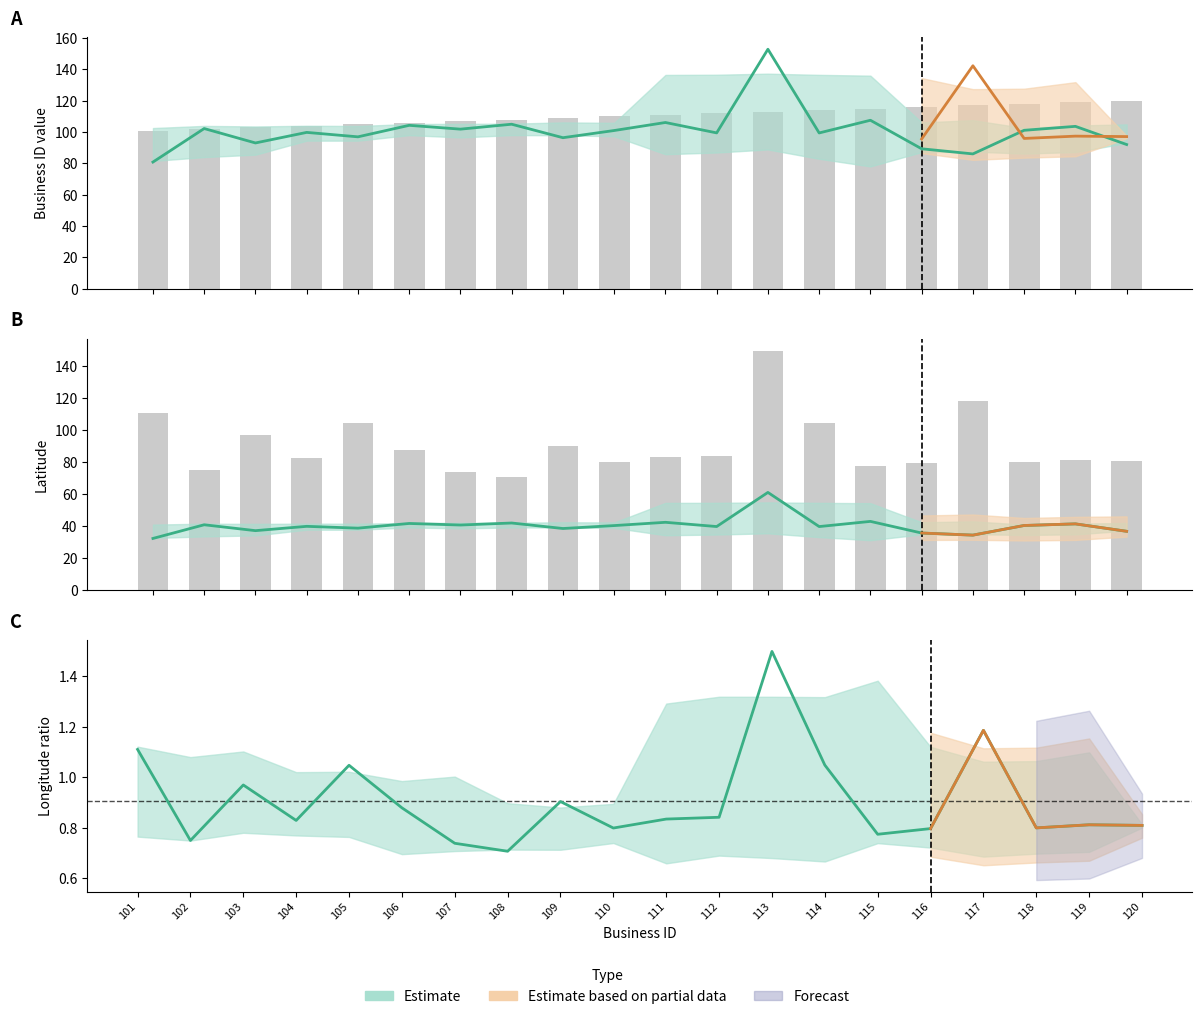

What is the difference between the business.id values at 116 and 106?

10.0